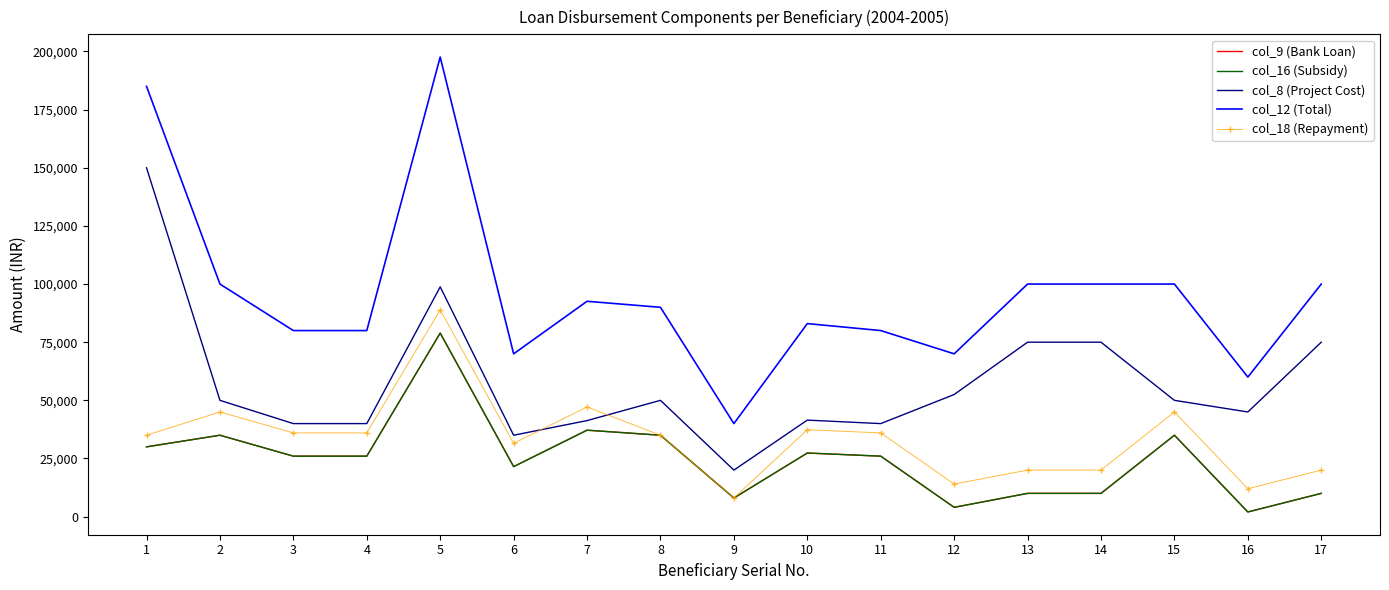

Rank the categories by col_9 (Bank Loan) value from highest to lowest.

5, 7, 2, 8, 15, 1, 10, 3, 4, 11, 6, 13, 14, 17, 9, 12, 16